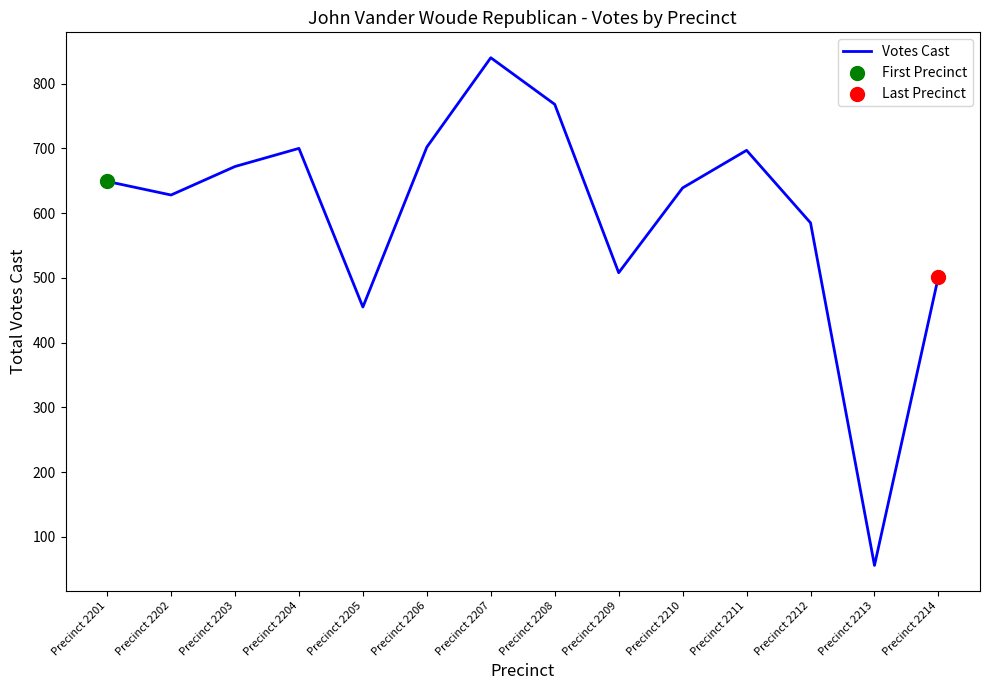

What is the change in value from Precinct 2203 to Precinct 2206?

+30